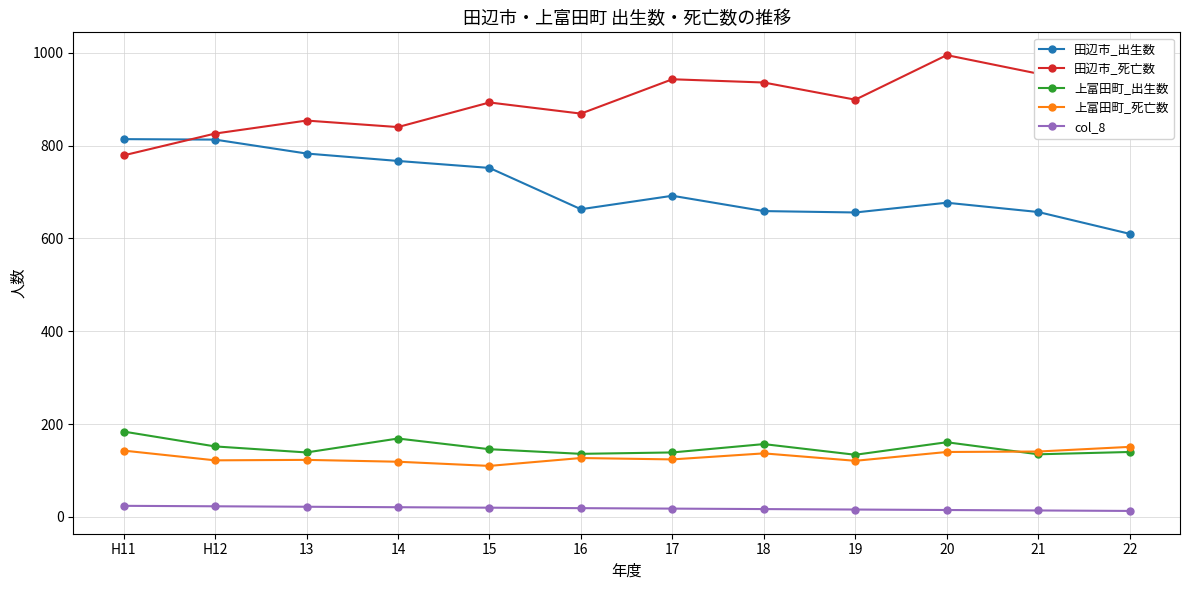

Between 17 and 19, which series saw the biggest shift?

田辺市_死亡数